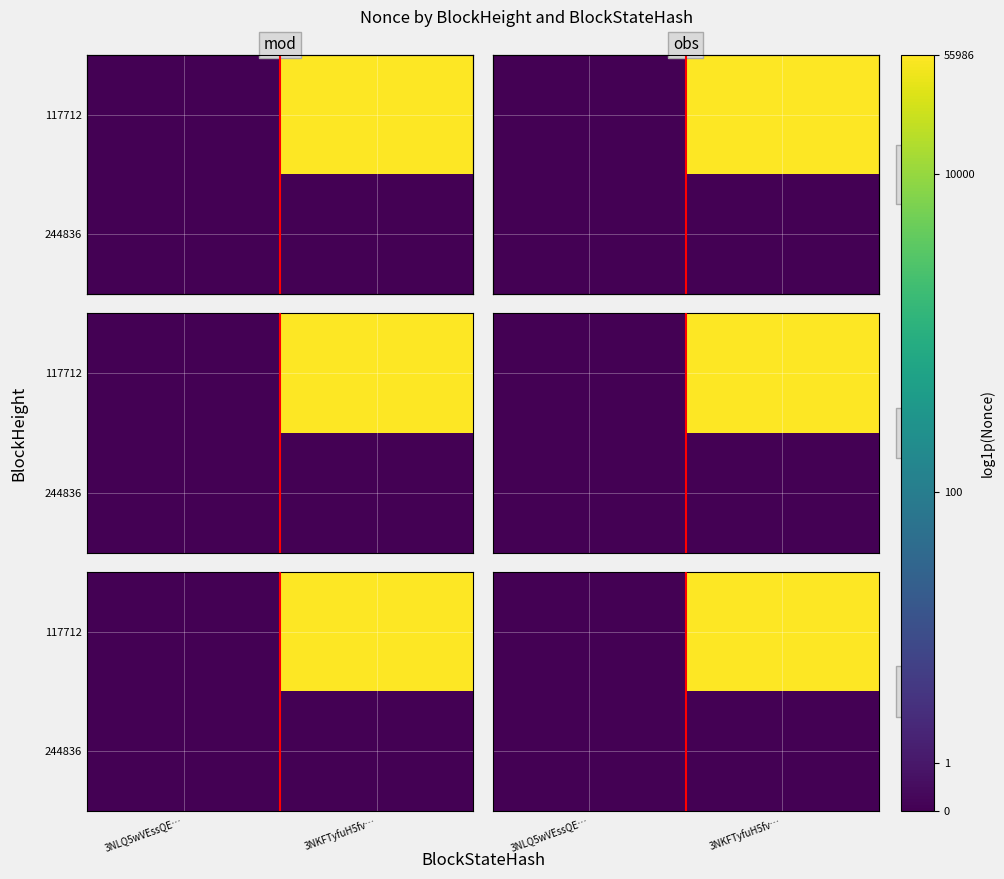

At which category is the sum across all series the highest?

3NKFTyfuH5fv…